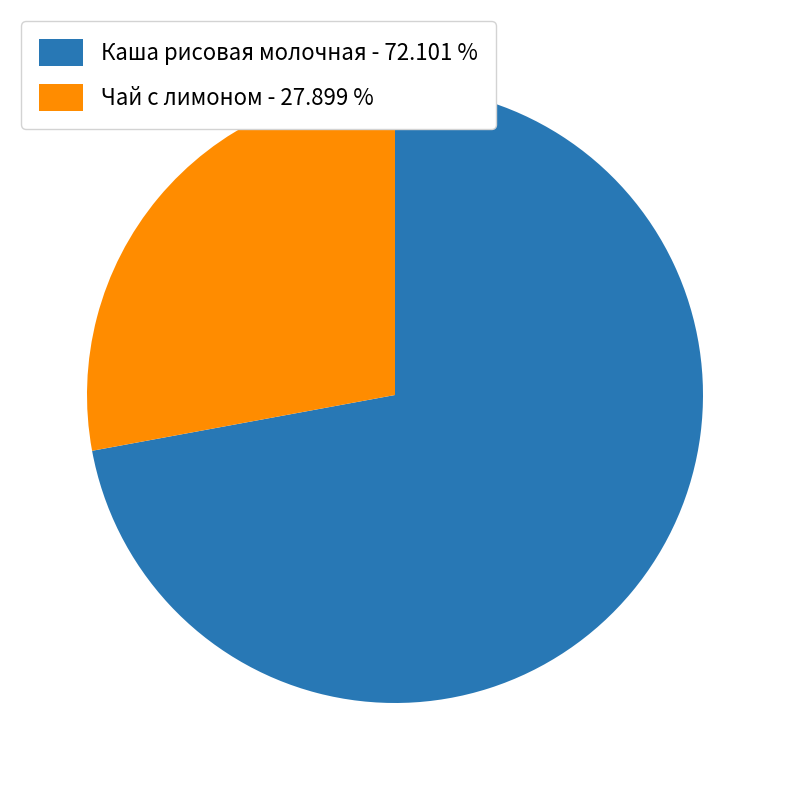

Is there a majority slice in this chart?

Yes